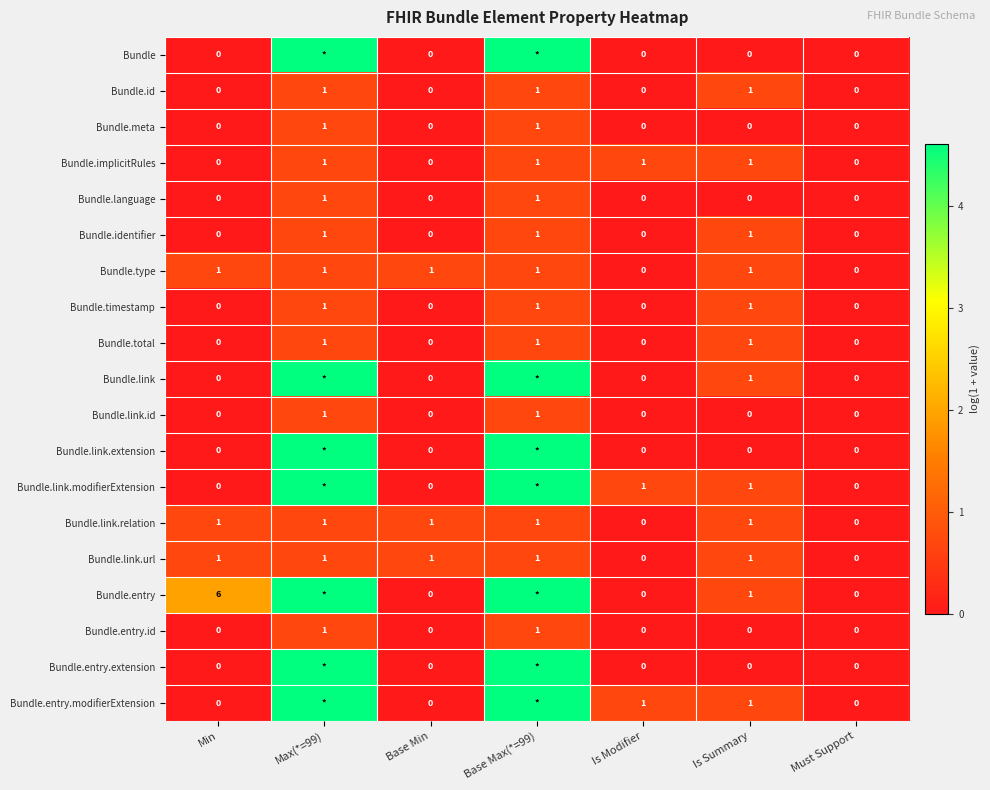

Is the value of Bundle.total at Must Support greater than the value of Bundle.id at Is Summary?

No